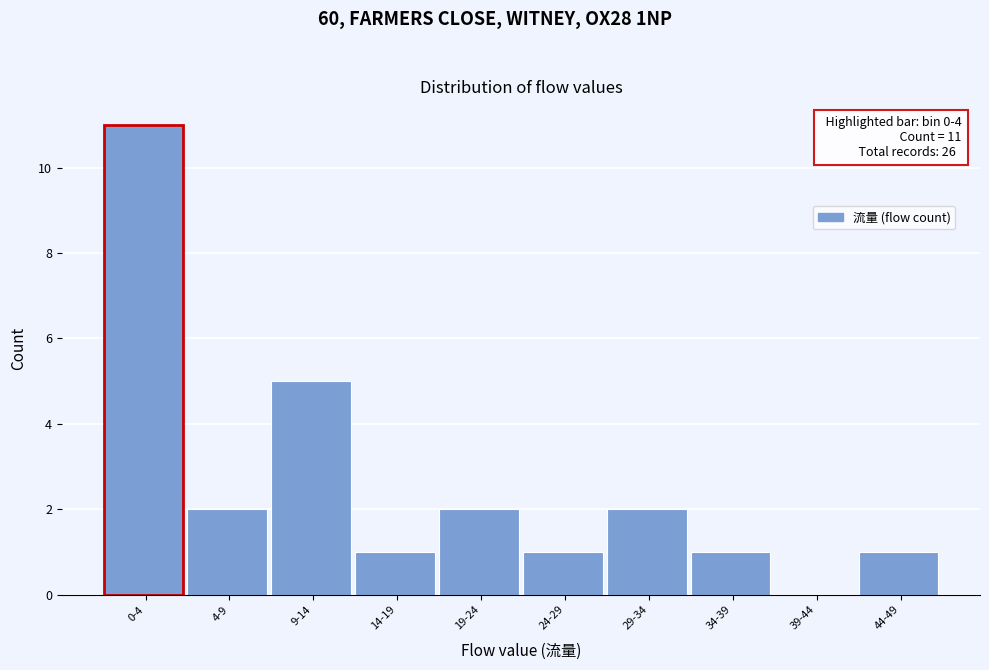

Reading left to right, list all the values displayed in this chart.

0-4=11	4-9=2	9-14=5	14-19=1	19-24=2	24-29=1	29-34=2	34-39=1	39-44=0	44-49=1